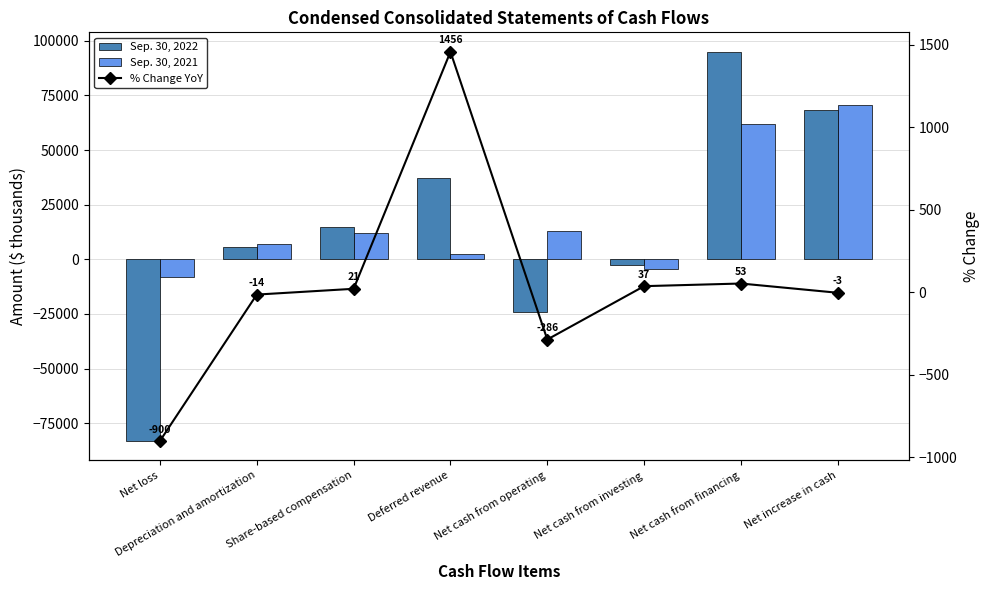

What is the spread (max minus min) of values at Net cash from investing?

4335